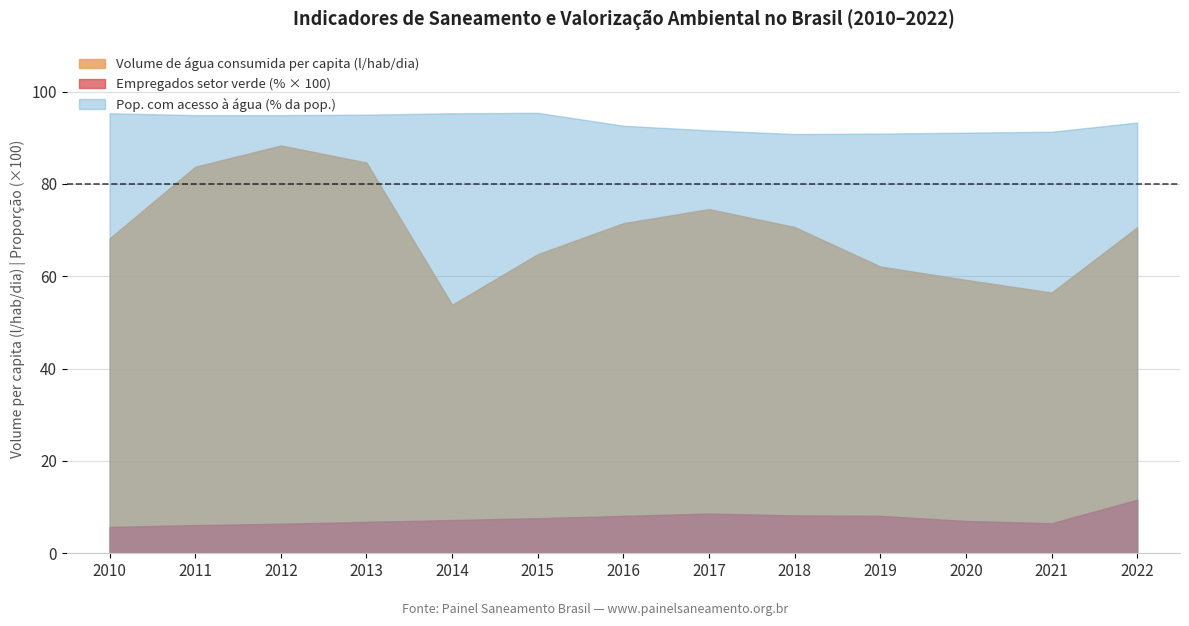

True or false: Parcela do total de empregados do setor verde (%) and Volume de água consumida per capita (litros/hab/dia) intersect in this chart.

False